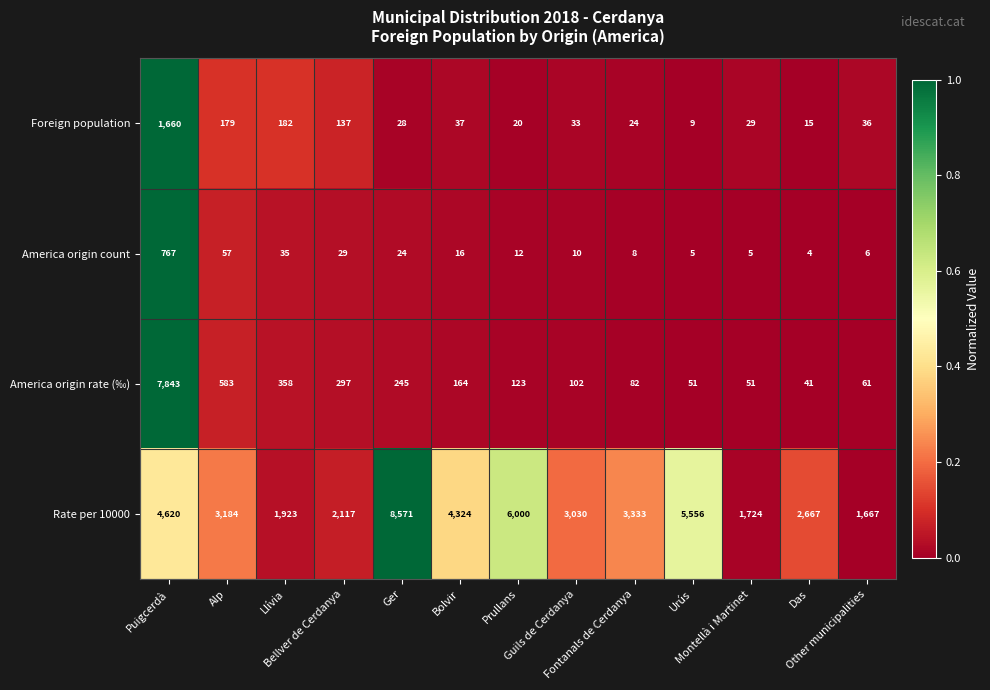

List the series in order of their peak value, lowest first.

America origin count, Foreign population, America origin rate (‰), Rate per 10000